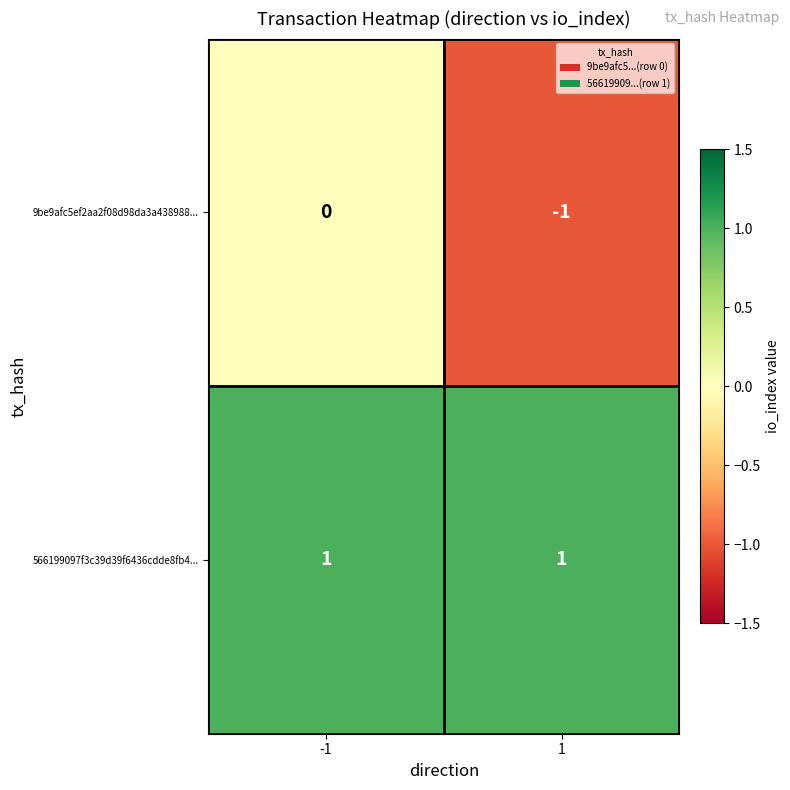

Rank the series by their maximum value, from lowest to highest.

9be9afc5ef2aa2f08d98da3a438988..., 566199097f3c39d39f6436cdde8fb4...